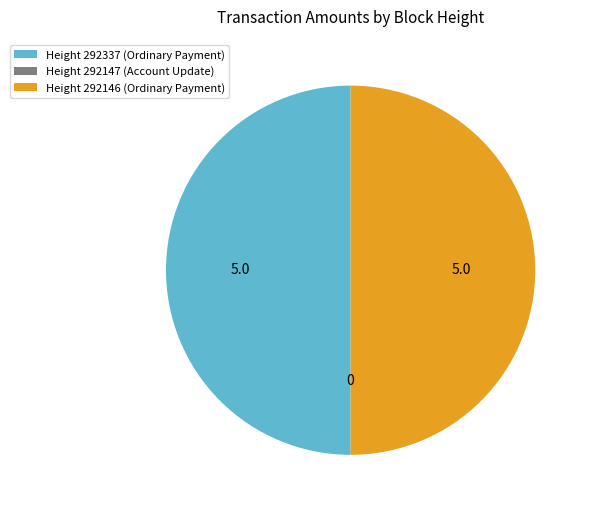

The Height 292337 (Ordinary Payment) slice represents 50% of the pie. True or false?

True